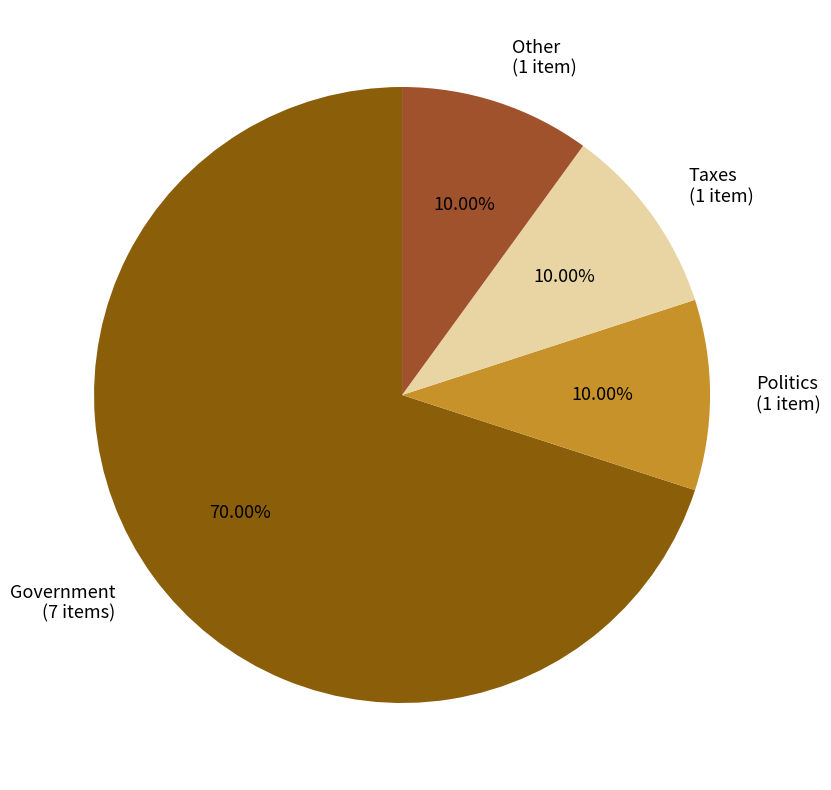

Is the sum of Other and Taxes greater than half?

No